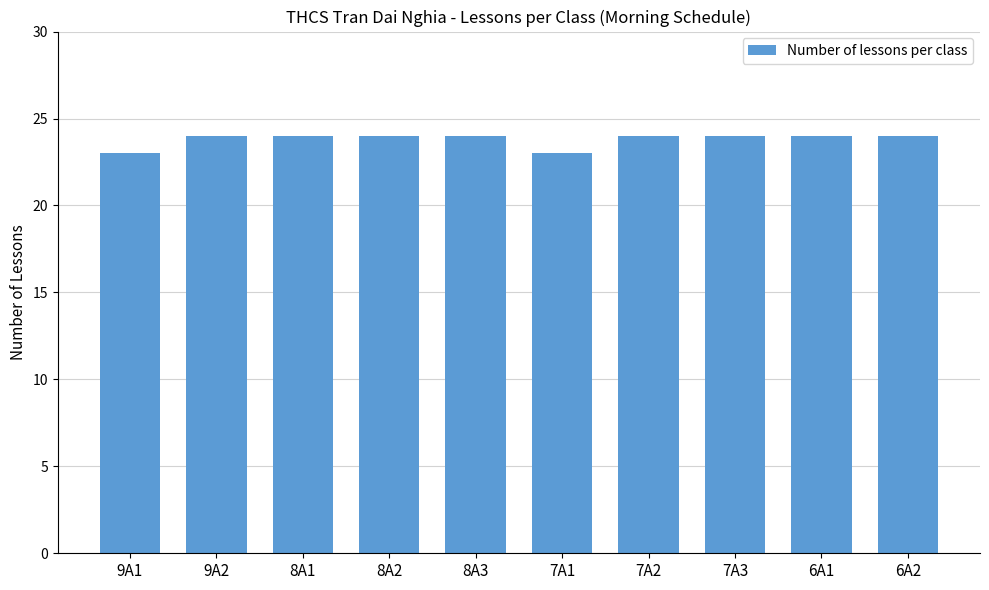

What is the difference between the maximum and minimum values?

1